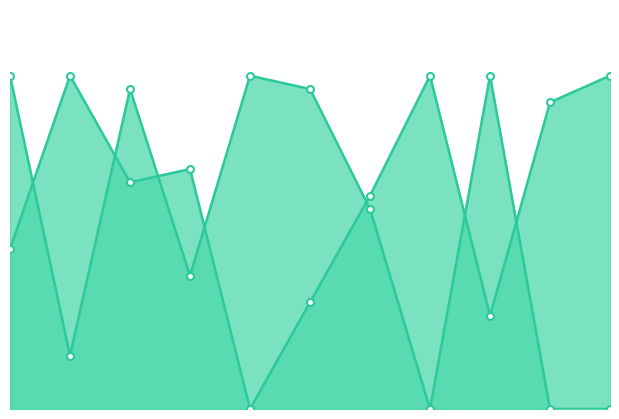

Between 5 and 11, which series saw the biggest shift?

Score 1